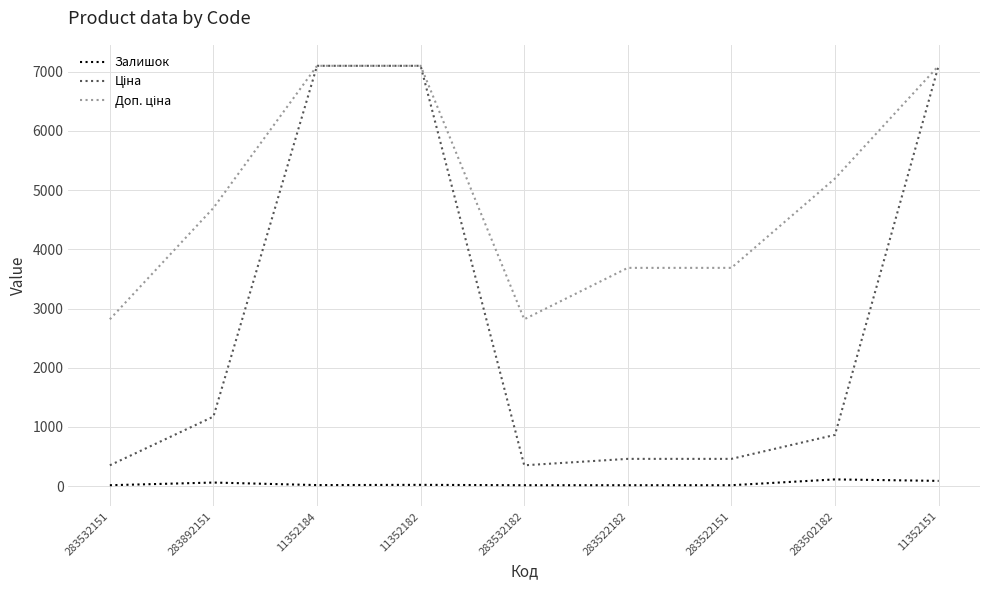

True or false: Доп. ціна and Ціна intersect in this chart.

False